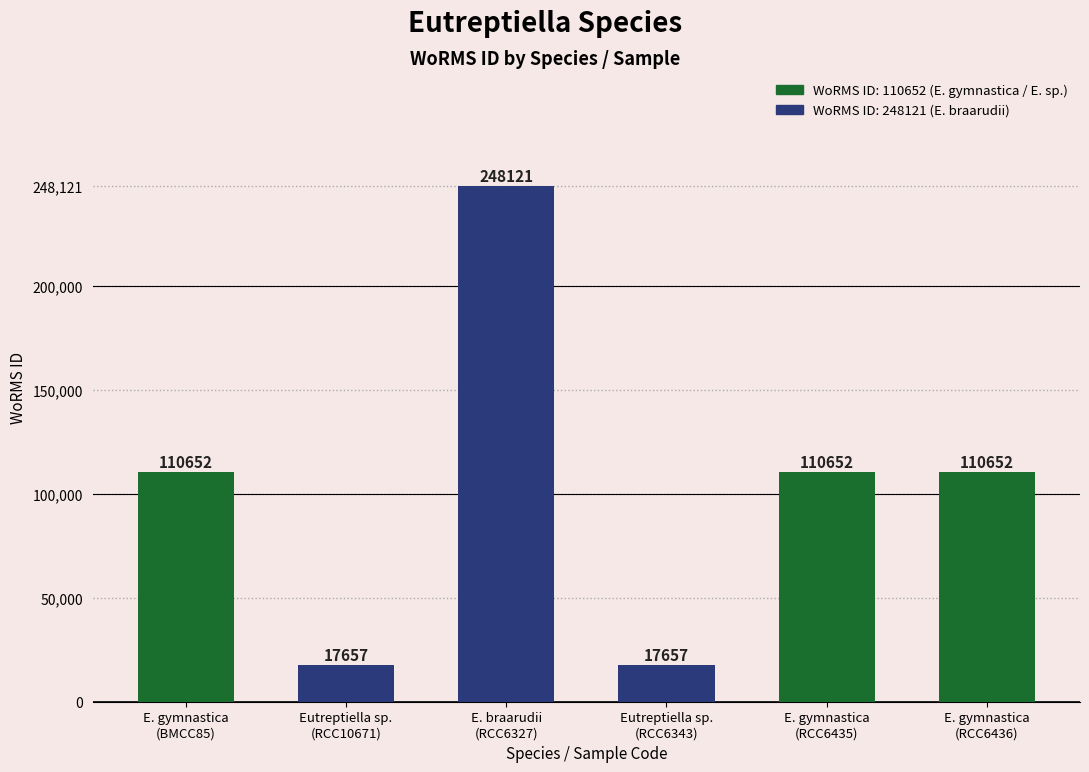

What is the difference between the values at E. gymnastica
(RCC6436) and Eutreptiella sp.
(RCC6343)?

92995